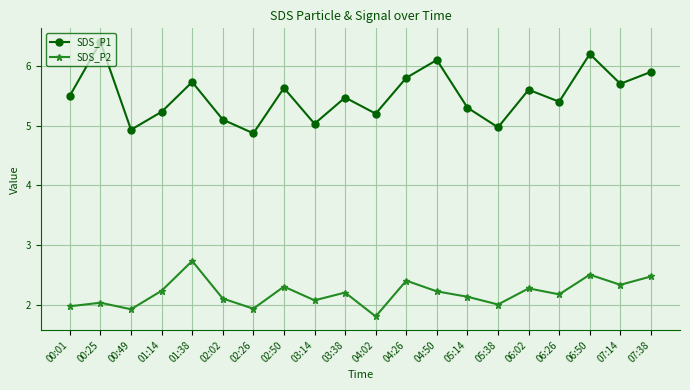

What is the label of the 9th point from the right?

04:26